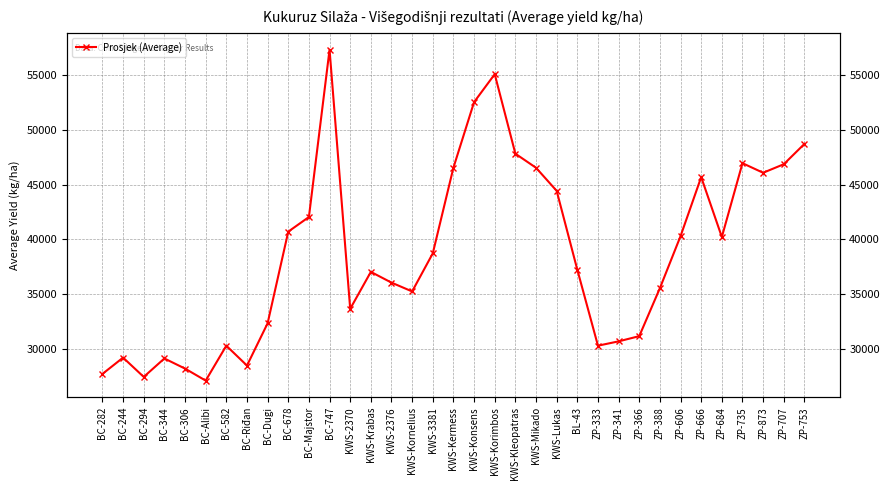

Count the number of data series in this chart.

1